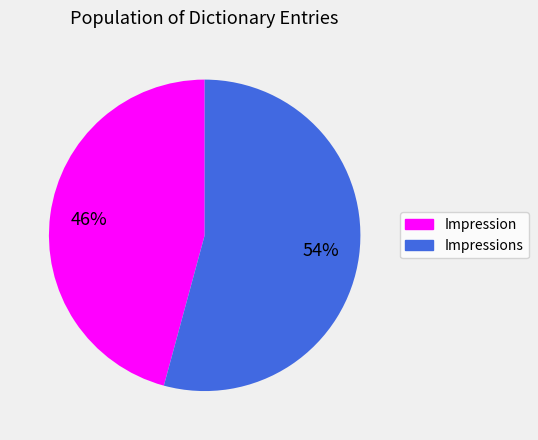

Which category has the smallest portion of the pie?

Impression